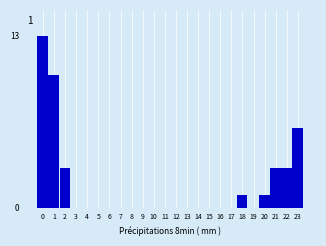

Reading left to right, transcribe all the data shown in this chart.

0=13	1=10	2=3	3=0	4=0	5=0	6=0	7=0	8=0	9=0	10=0	11=0	12=0	13=0	14=0	15=0	16=0	17=0	18=1	19=0	20=1	21=3	22=3	23=6